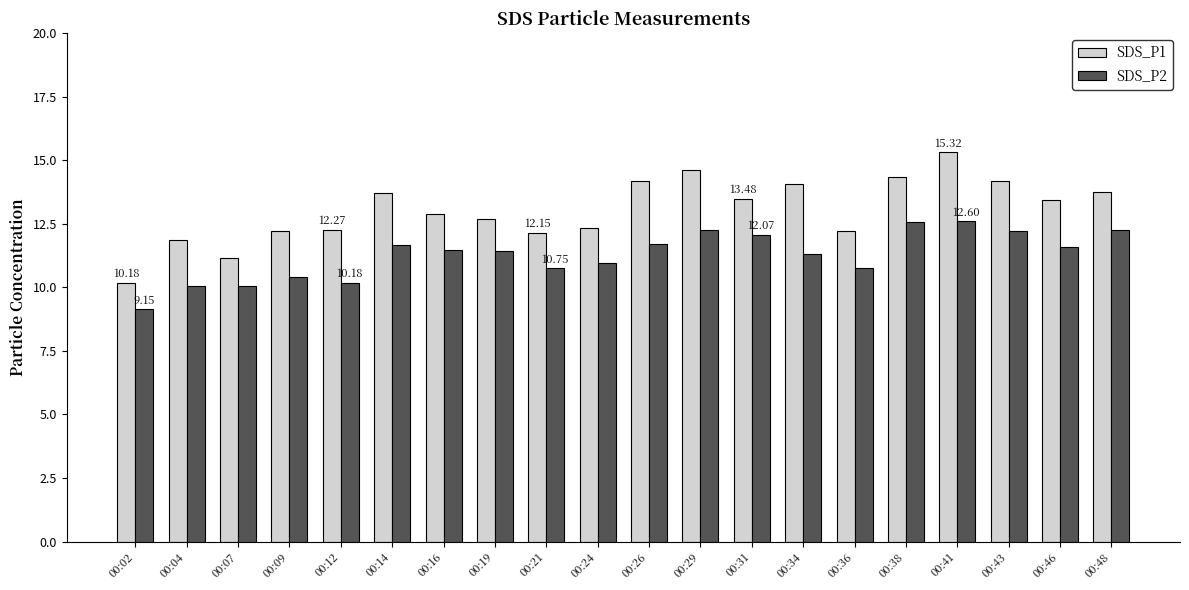

What is the total value across all series at 00:26?

25.9